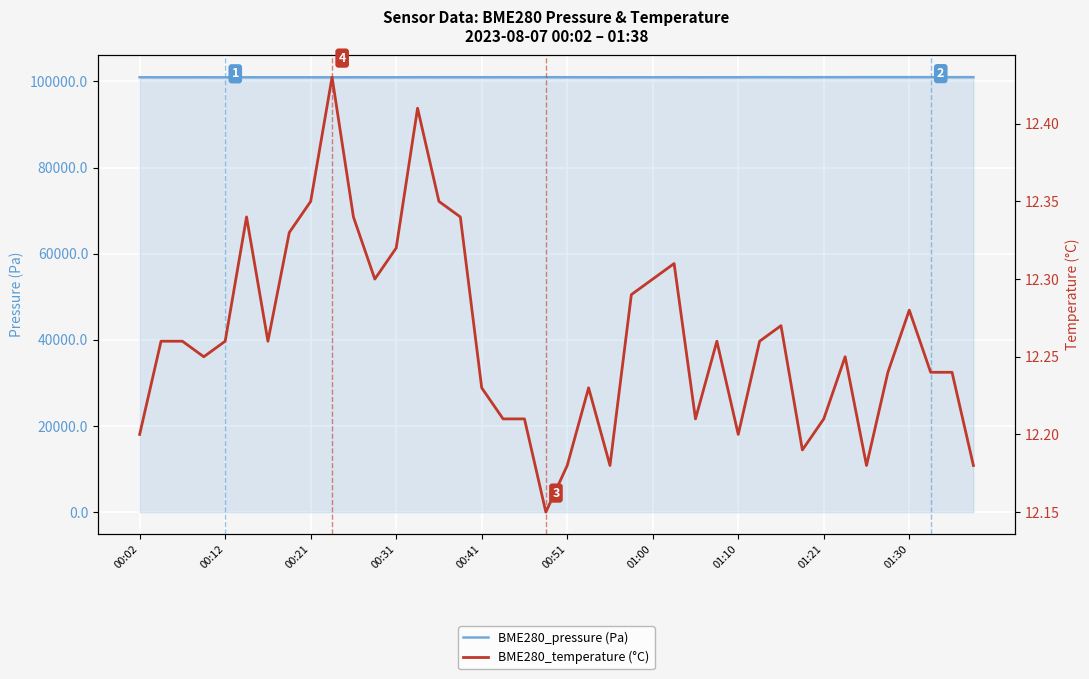

Is it true that BME280_pressure (Pa) equals 151196.7 at 01:00?

False